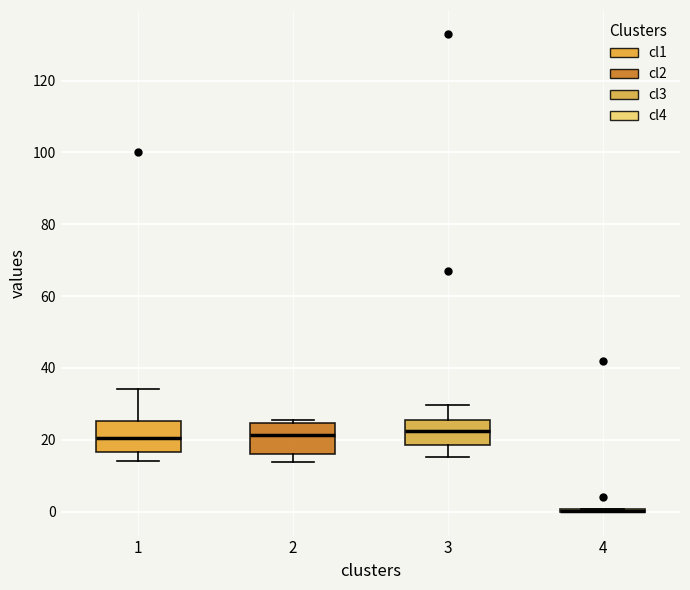

Reading left to right, read every box against the y-axis: the position of its median line, the range the box covers, and the ends of its whiskers. The values are not printed on the chart, so give them approximately, as read against the axis.

1: median 20, box 16 to 26, whiskers 14 to 34
2: median 22, box 16 to 24, whiskers 14 to 26
3: median 22, box 18 to 26, whiskers 16 to 30
4: box collapsed to a line at 0, whiskers 0 to 0